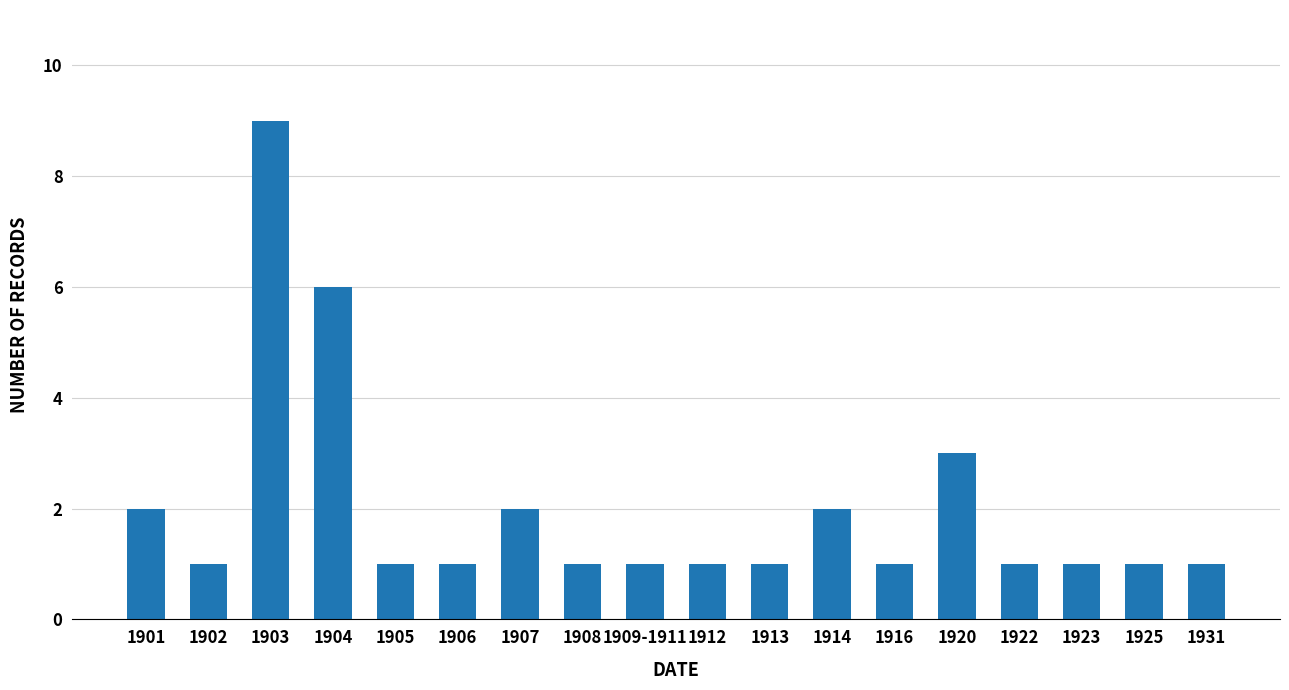

Approximately how many times larger is the value at 1925 compared to 1920?

0.3